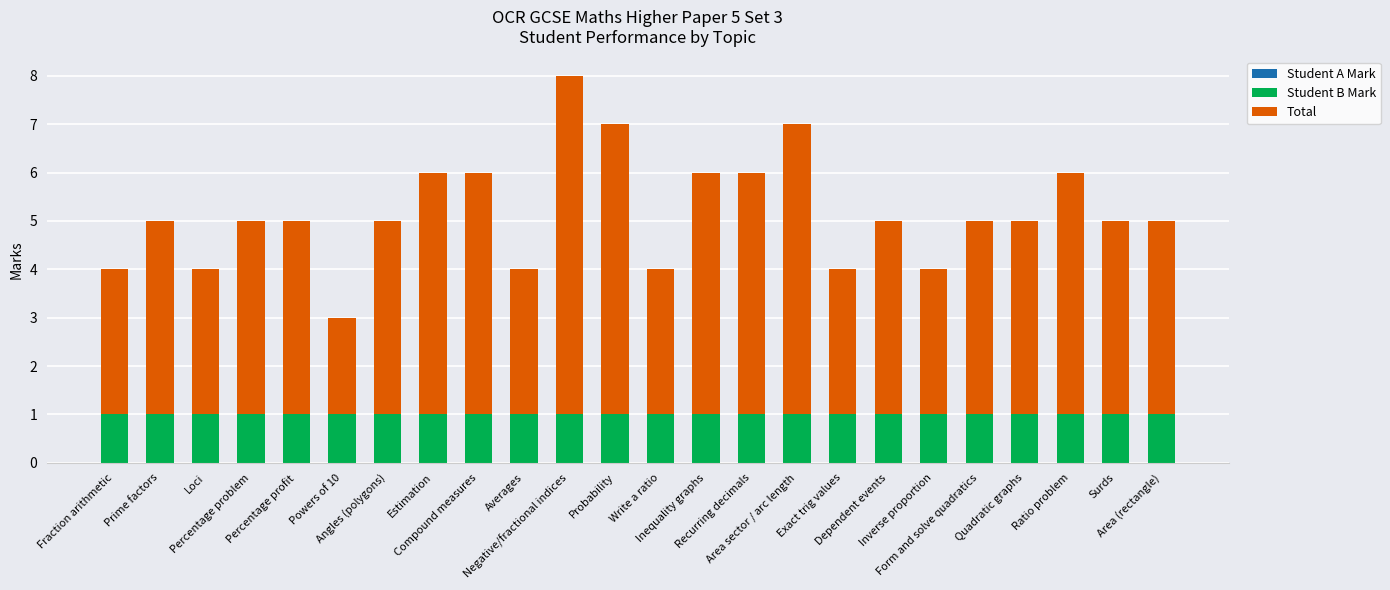

How many data points does each series have?

24